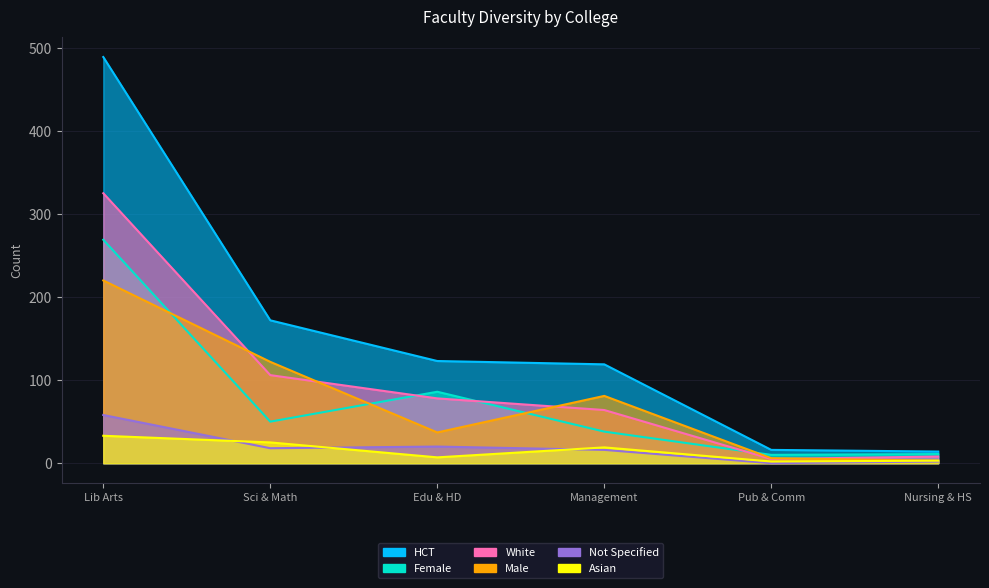

What is the spread (max minus min) of values at Nursing & HS?

12